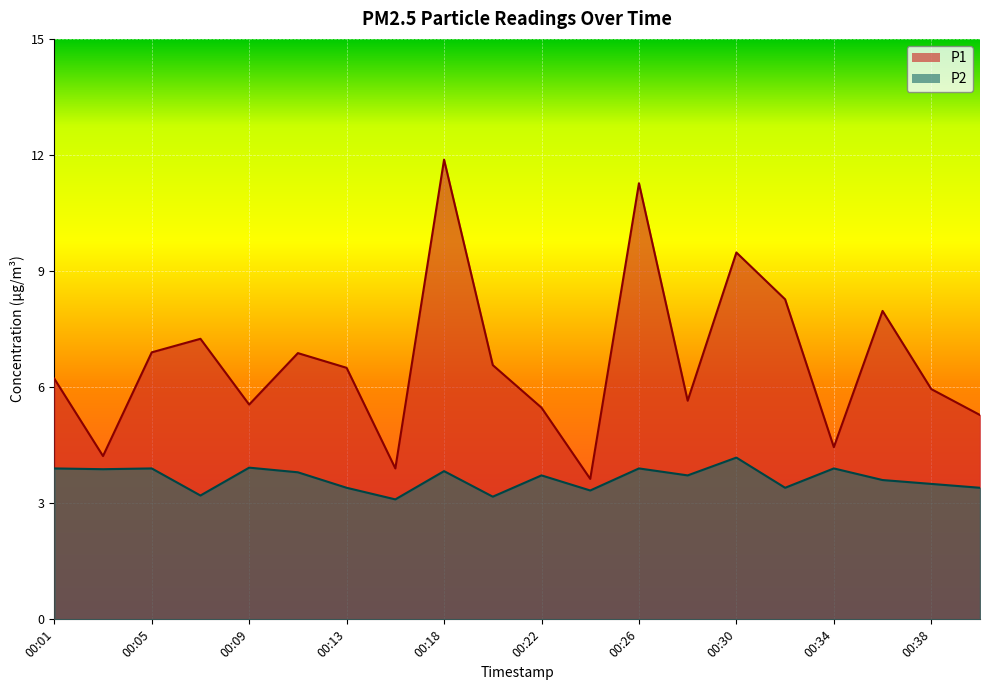

Reading right to left, list all the values displayed in this chart.

P1: 5.3	6.0	8.0	4.5	8.3	9.5	5.7	11.3	3.6	5.5	6.6	11.9	3.9	6.5	6.9	5.5	7.2	6.9	4.2	6.2
P2: 3.4	3.5	3.6	3.9	3.4	4.2	3.7	3.9	3.3	3.7	3.2	3.8	3.1	3.4	3.8	3.9	3.2	3.9	3.9	3.9